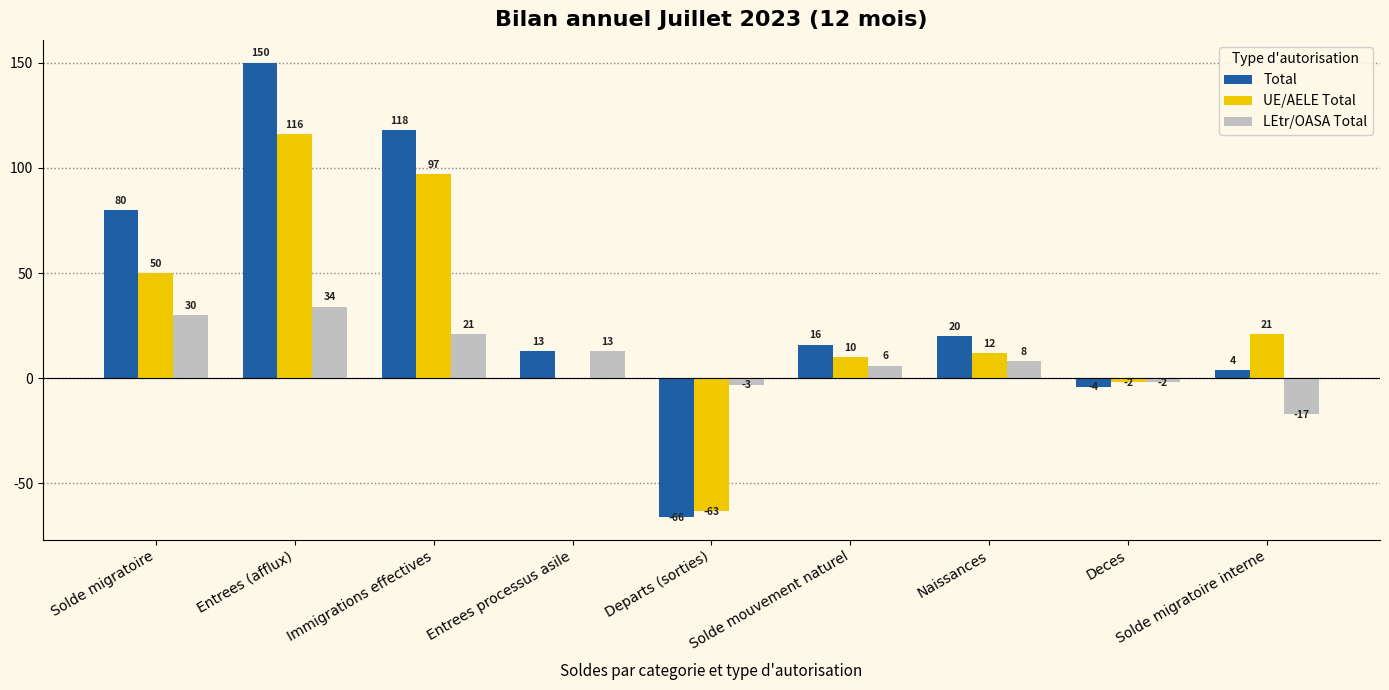

Reading left to right, transcribe all the data shown in this chart.

Total: Solde migratoire=80	Entrees (afflux)=150	Immigrations effectives=118	Entrees processus asile=13	Departs (sorties)=-66	Solde mouvement naturel=16	Naissances=20	Deces=-4	Solde migratoire interne=4
UE/AELE Total: Solde migratoire=50	Entrees (afflux)=116	Immigrations effectives=97	Entrees processus asile=0	Departs (sorties)=-63	Solde mouvement naturel=10	Naissances=12	Deces=-2	Solde migratoire interne=21
LEtr/OASA Total: Solde migratoire=30	Entrees (afflux)=34	Immigrations effectives=21	Entrees processus asile=13	Departs (sorties)=-3	Solde mouvement naturel=6	Naissances=8	Deces=-2	Solde migratoire interne=-17